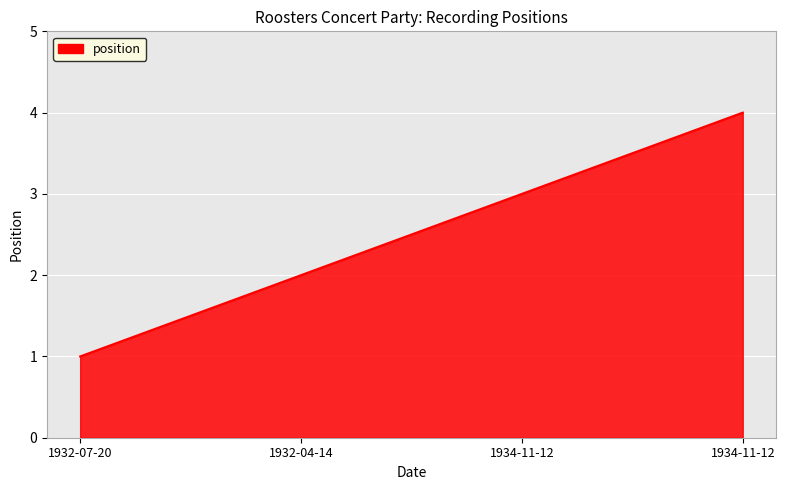

How many values are below 3?

2